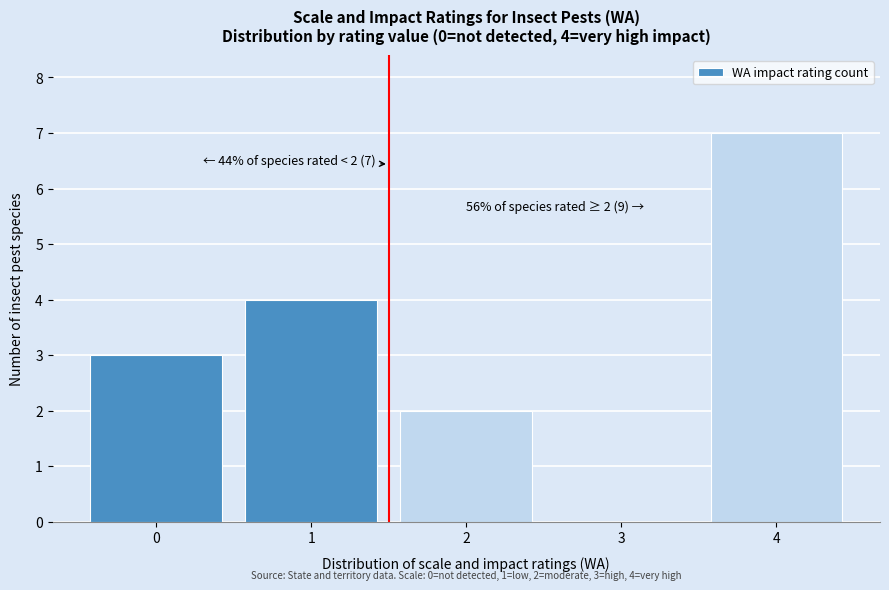

Reading left to right, extract all data points from this chart.

0=3	1=4	2=2	3=0	4=7